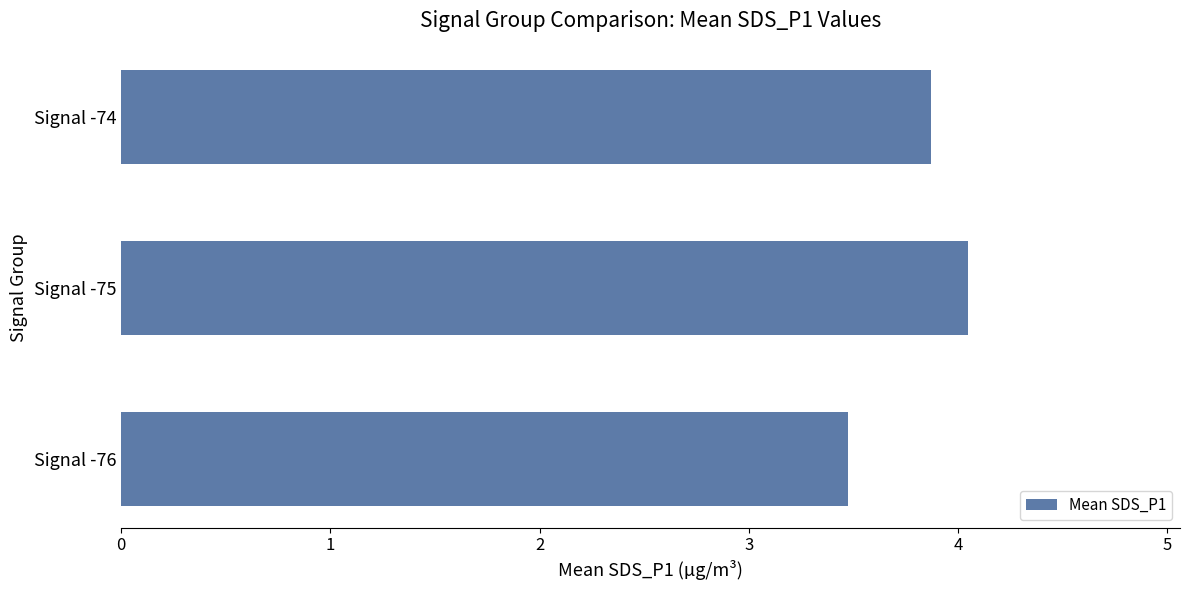

Which category has the highest value across all series?

Signal -75